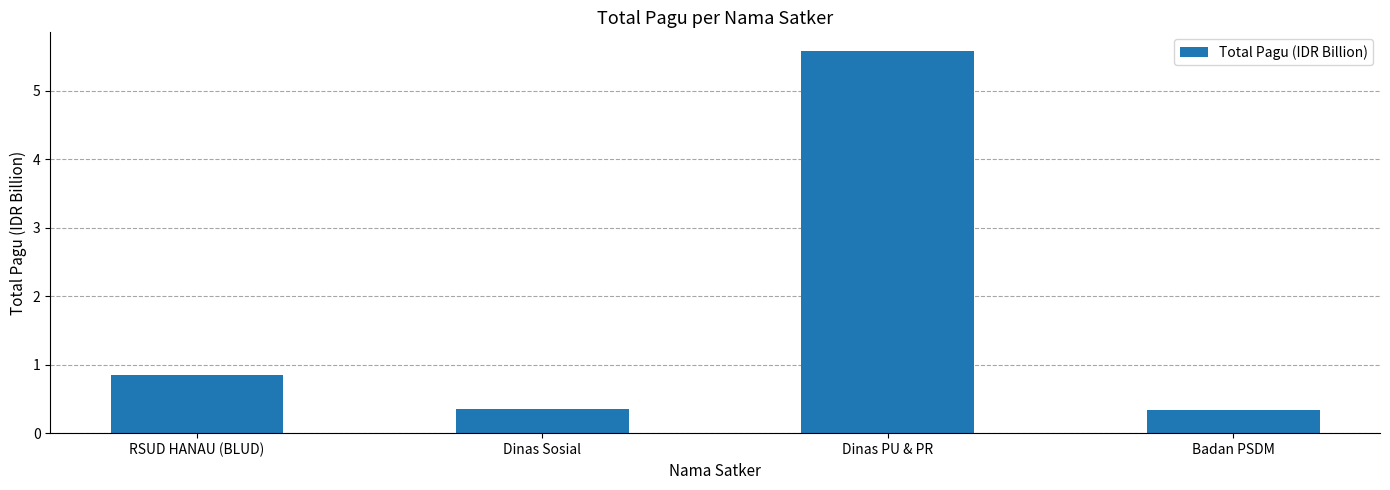

Which category has the highest value across all series?

Dinas PU & PR